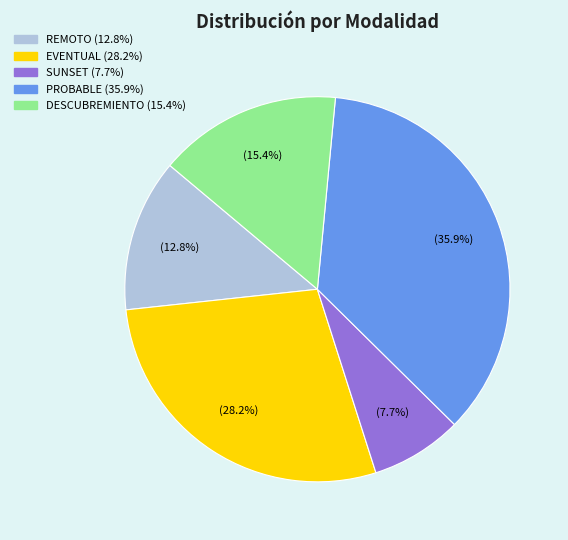

Rank the categories by value from lowest to highest.

SUNSET, REMOTO, DESCUBREMIENTO, EVENTUAL, PROBABLE